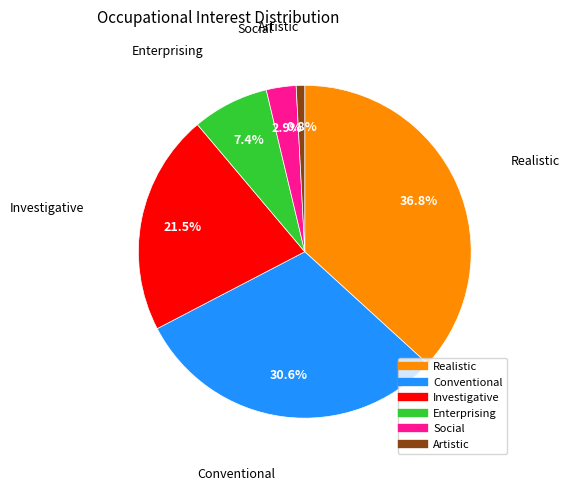

Which category has the biggest portion of the pie?

Realistic